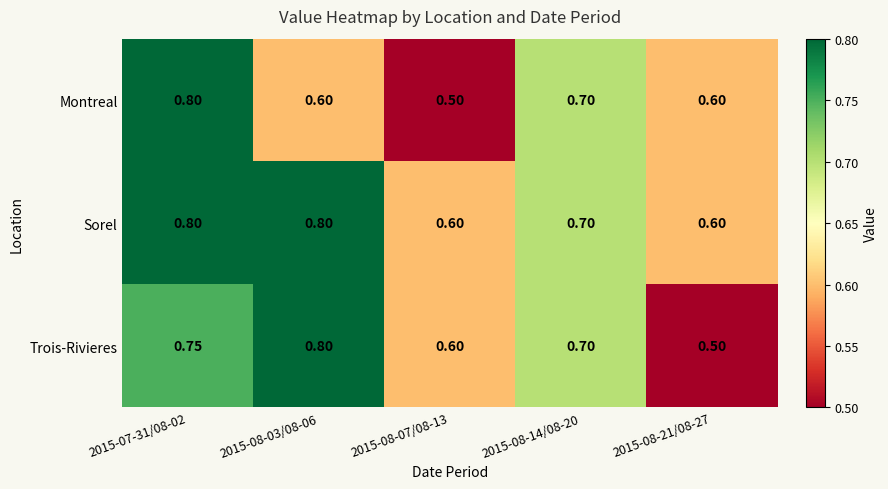

Which series has the largest total across all categories?

Sorel